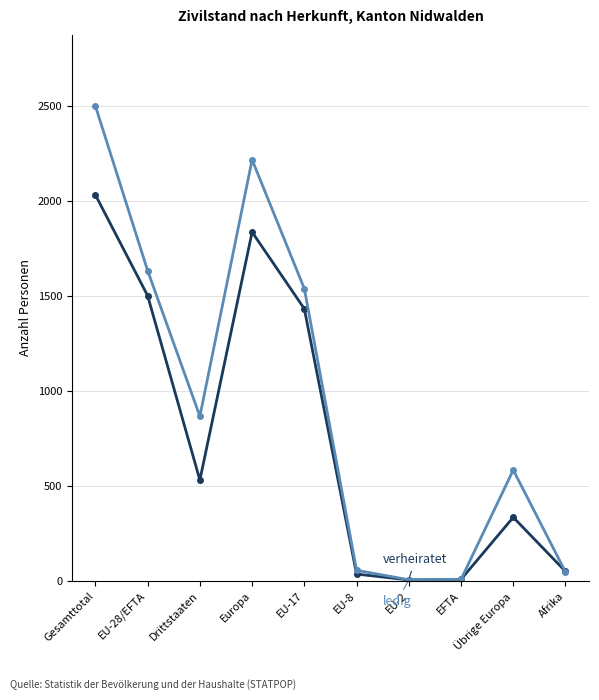

What is the total value across all series at Gesamttotal?

4534